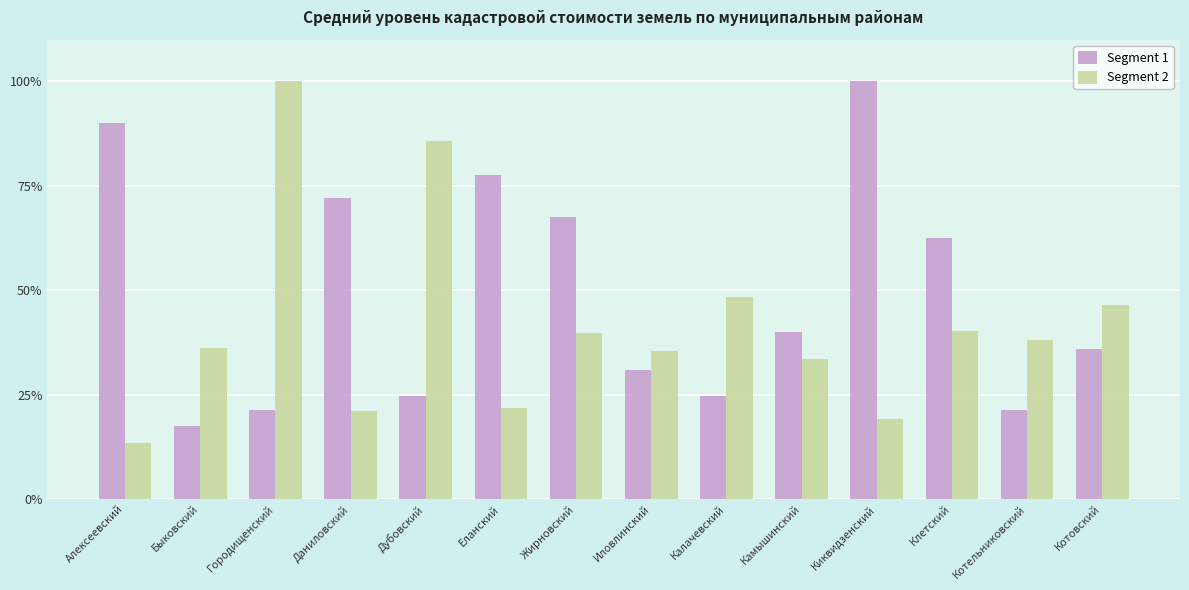

What is the sum of the Segment 1 values at Калачевский and Котовский?

60.7